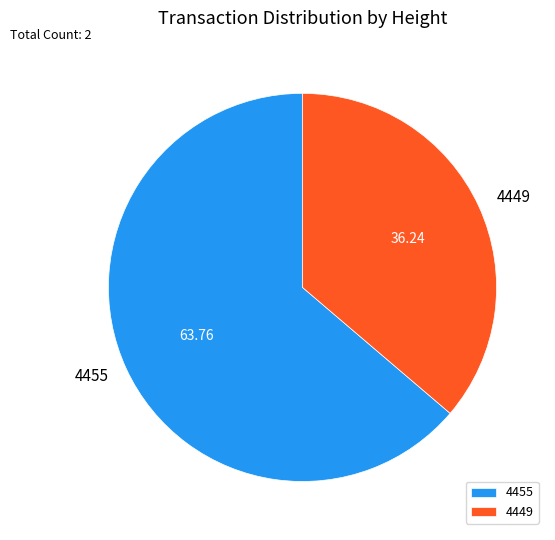

Is 4449 the majority of the pie?

No